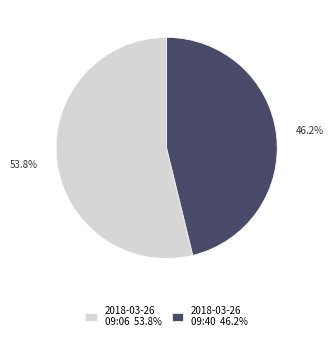

Which category has the smallest portion of the pie?

2018-03-26 09:40 46.2%